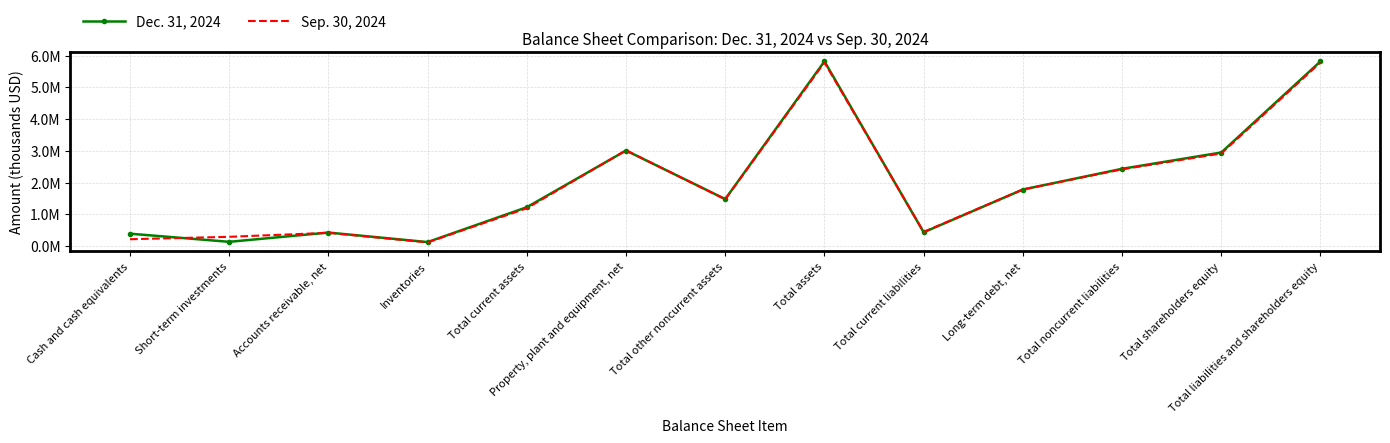

List the series in order of their peak value, lowest first.

Sep. 30, 2024, Dec. 31, 2024